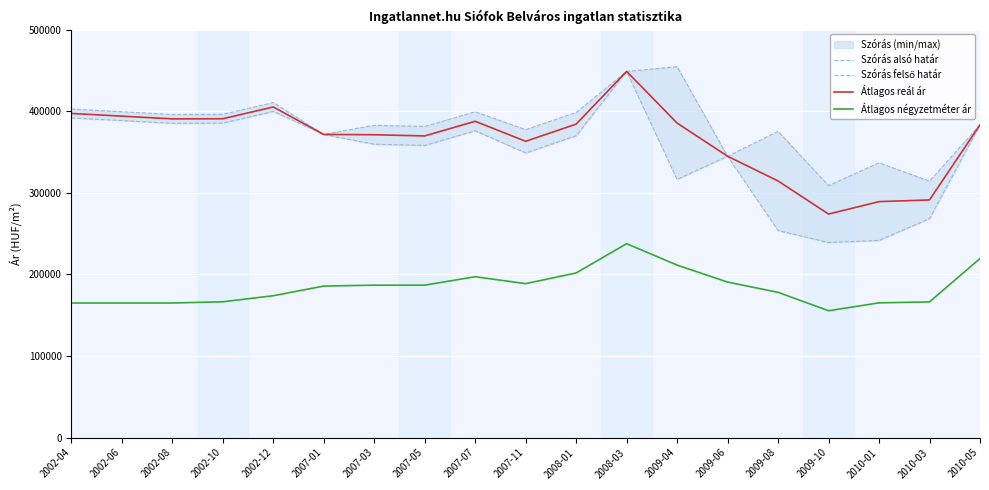

Is this an area chart (filled region under the line)?

No